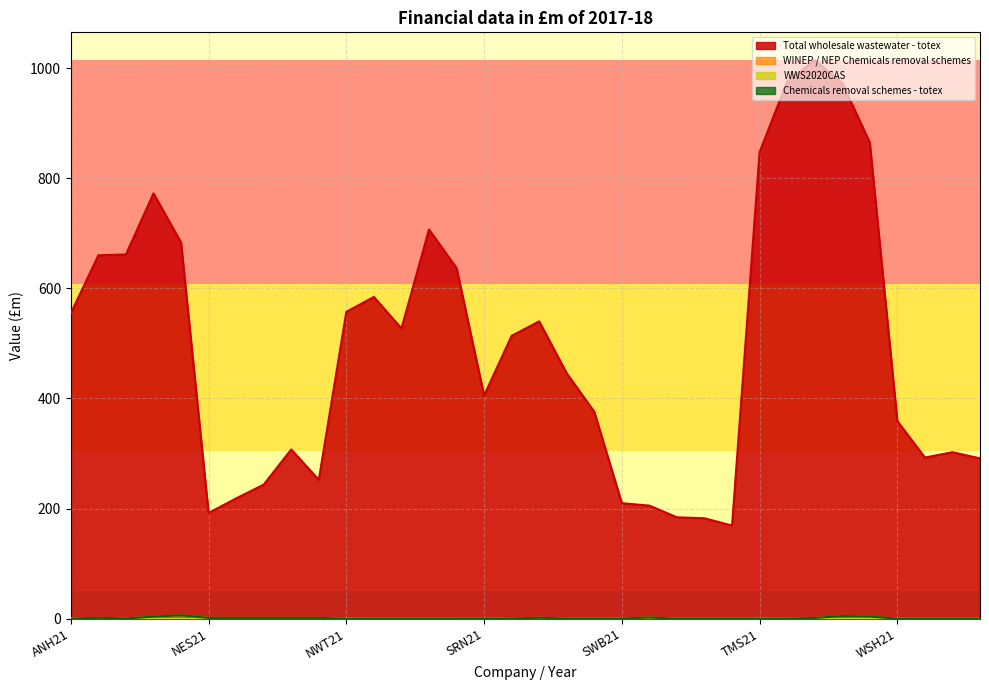

Is it true that WINEP / NEP Chemicals removal schemes equals 6.6 at ANH24?

False